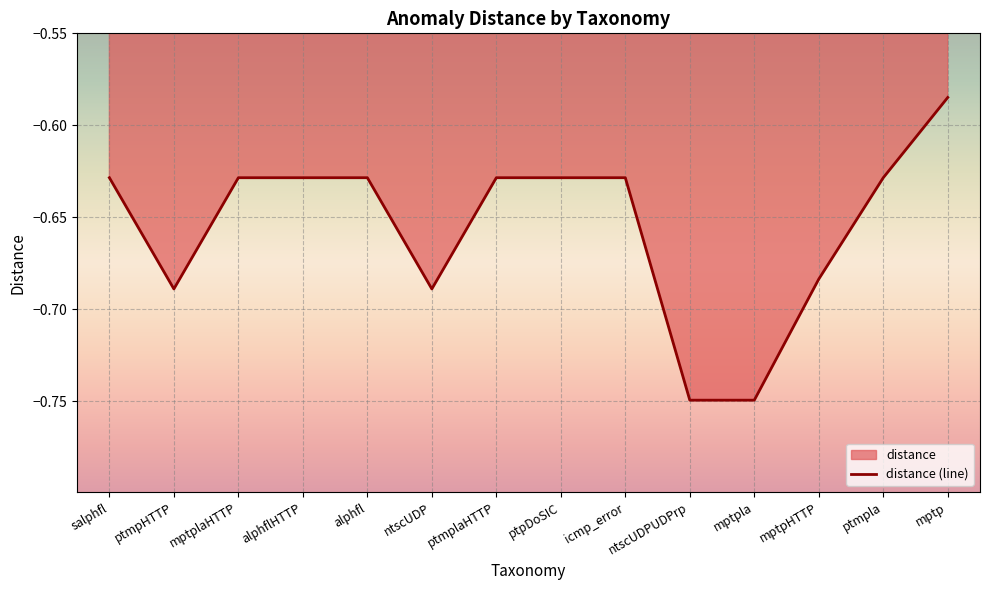

The value at alphfl is -0.6. True or false?

True